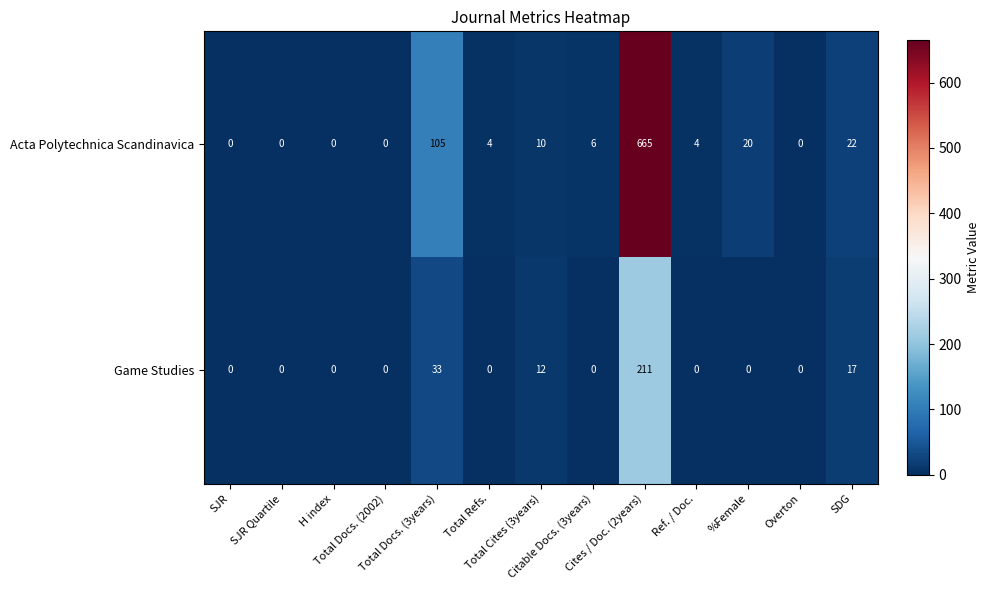

Rank the series by their maximum value, from highest to lowest.

Acta Polytechnica Scandinavica, Game Studies